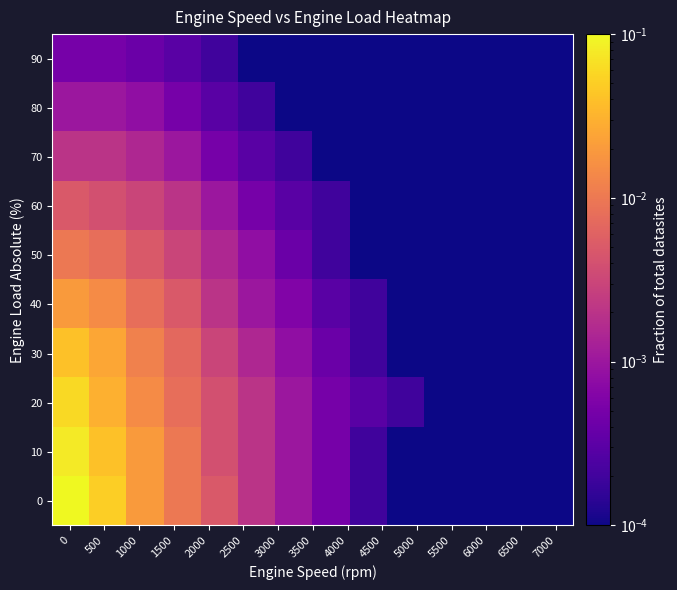

Rank the series by their maximum value, from highest to lowest.

0, 10, 20, 30, 40, 50, 60, 70, 80, 90